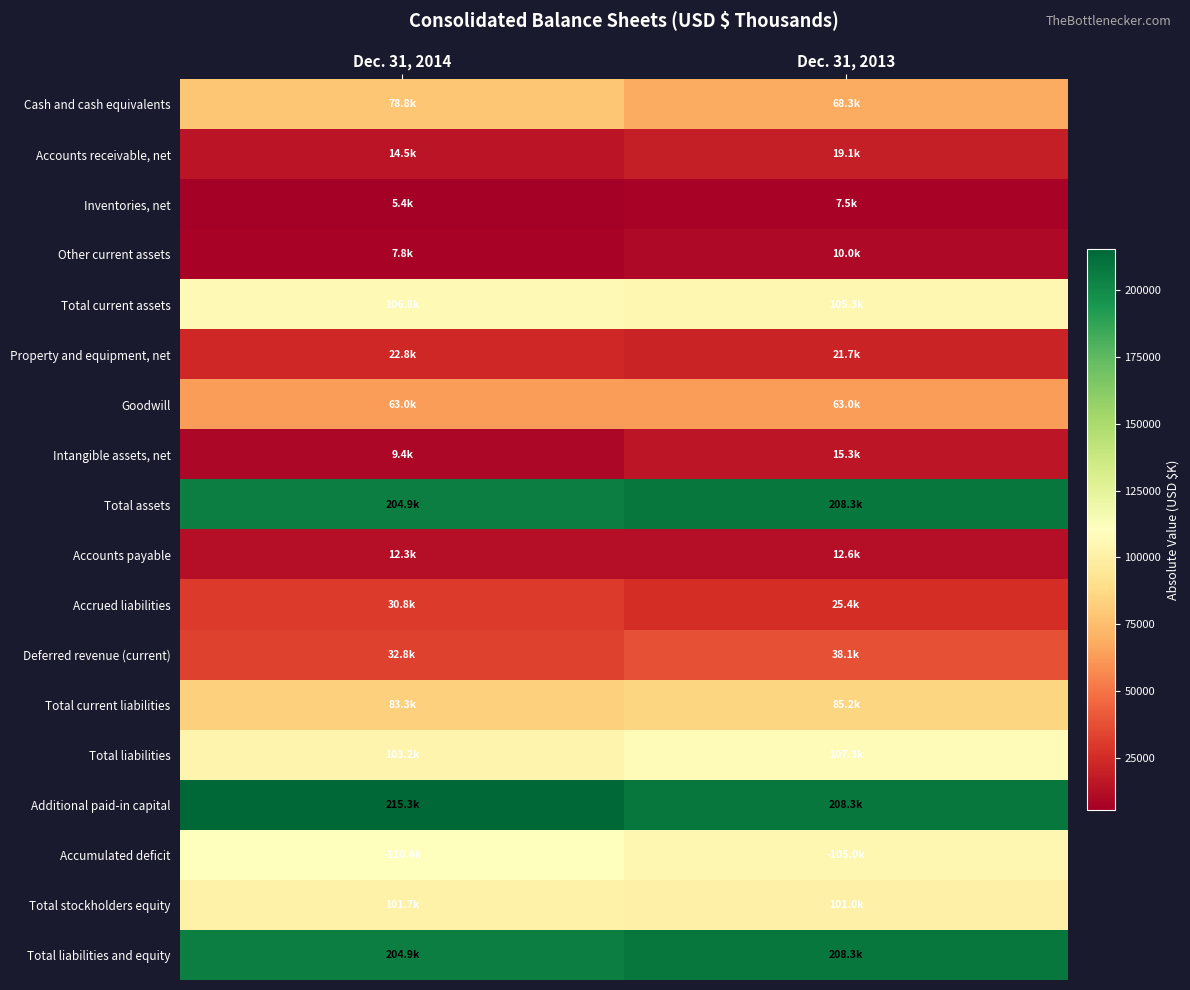

Reading right to left, list all the values displayed in this chart.

Cash and cash equivalents: Dec. 31, 2013=68314	Dec. 31, 2014=78795
Accounts receivable, net: Dec. 31, 2013=19145	Dec. 31, 2014=14509
Inventories, net: Dec. 31, 2013=7537	Dec. 31, 2014=5416
Other current assets: Dec. 31, 2013=10033	Dec. 31, 2014=7780
Total current assets: Dec. 31, 2013=105320	Dec. 31, 2014=106765
Property and equipment, net: Dec. 31, 2013=21749	Dec. 31, 2014=22781
Goodwill: Dec. 31, 2013=63035	Dec. 31, 2014=63014
Intangible assets, net: Dec. 31, 2013=15300	Dec. 31, 2014=9447
Total assets: Dec. 31, 2013=208302	Dec. 31, 2014=204896
Accounts payable: Dec. 31, 2013=12641	Dec. 31, 2014=12298
Accrued liabilities: Dec. 31, 2013=25420	Dec. 31, 2014=30829
Deferred revenue (current): Dec. 31, 2013=38149	Dec. 31, 2014=32838
Total current liabilities: Dec. 31, 2013=85184	Dec. 31, 2014=83285
Total liabilities: Dec. 31, 2013=107280	Dec. 31, 2014=103183
Additional paid-in capital: Dec. 31, 2013=208299	Dec. 31, 2014=215302
Accumulated deficit: Dec. 31, 2013=105003	Dec. 31, 2014=110432
Total stockholders equity: Dec. 31, 2013=101022	Dec. 31, 2014=101713
Total liabilities and equity: Dec. 31, 2013=208302	Dec. 31, 2014=204896